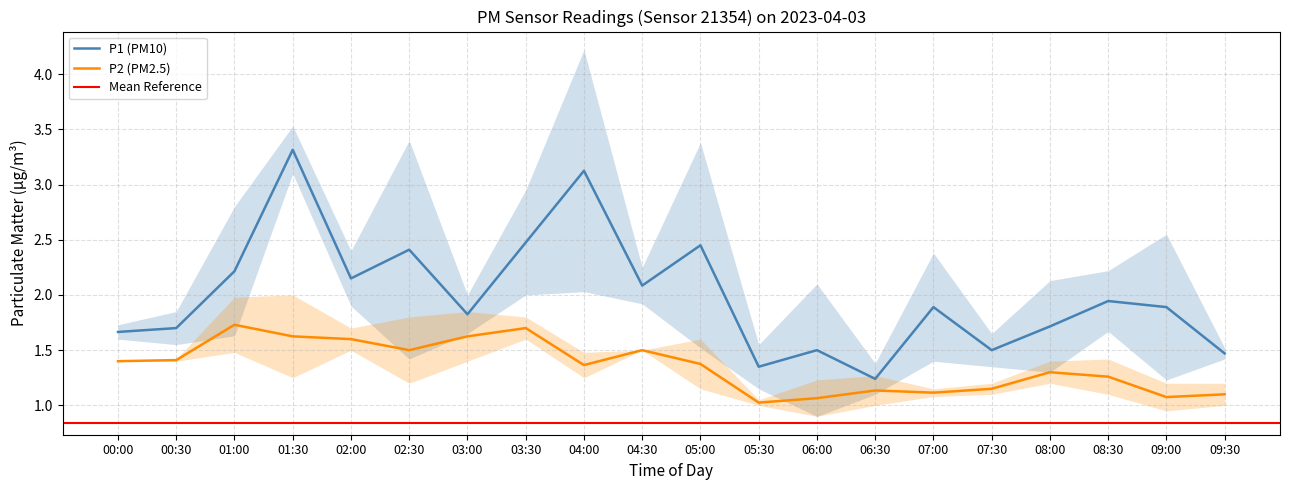

Does the chart have visible grid lines?

Yes